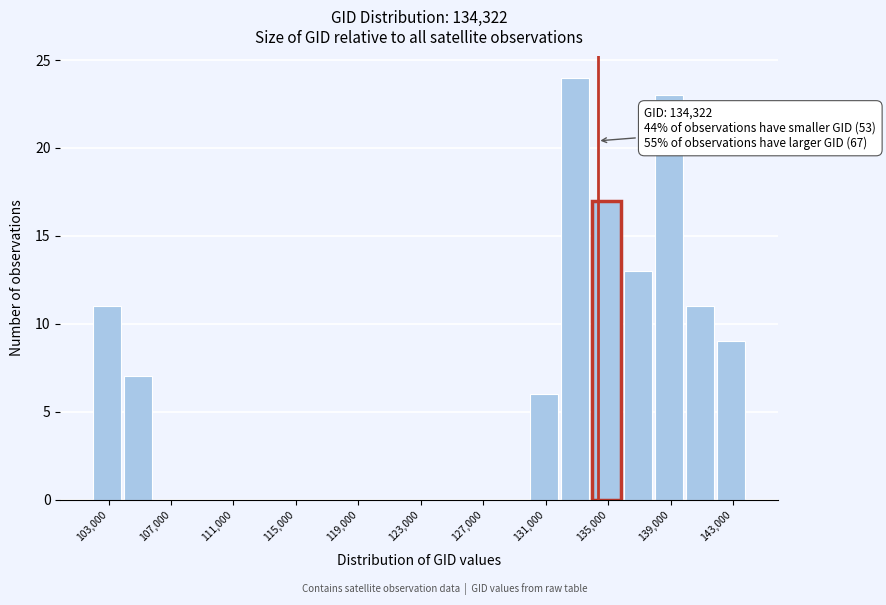

Which range on the x-axis has the tallest bar?

132000 to 134000